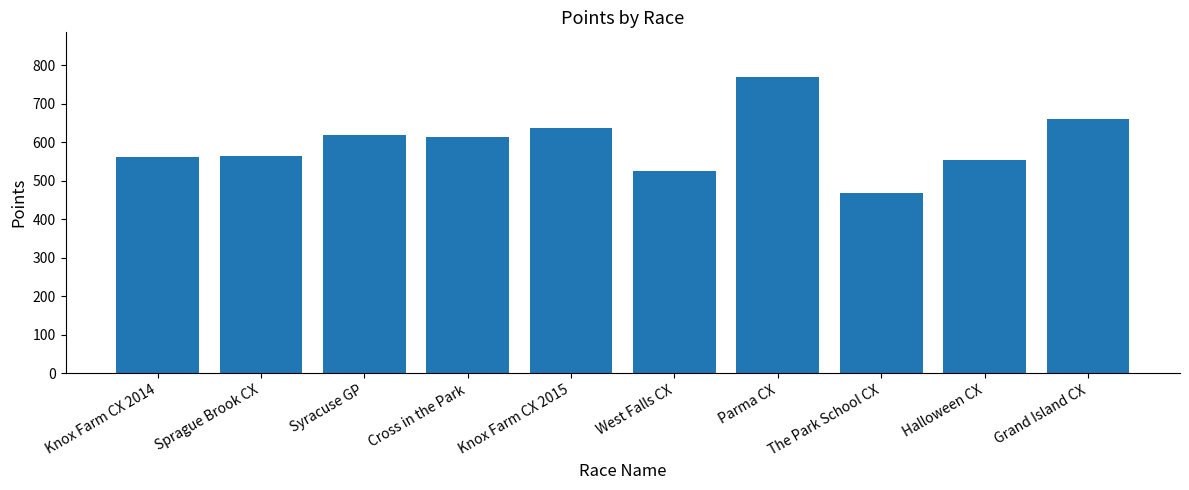

Which category has the lowest value across all series?

The Park School CX